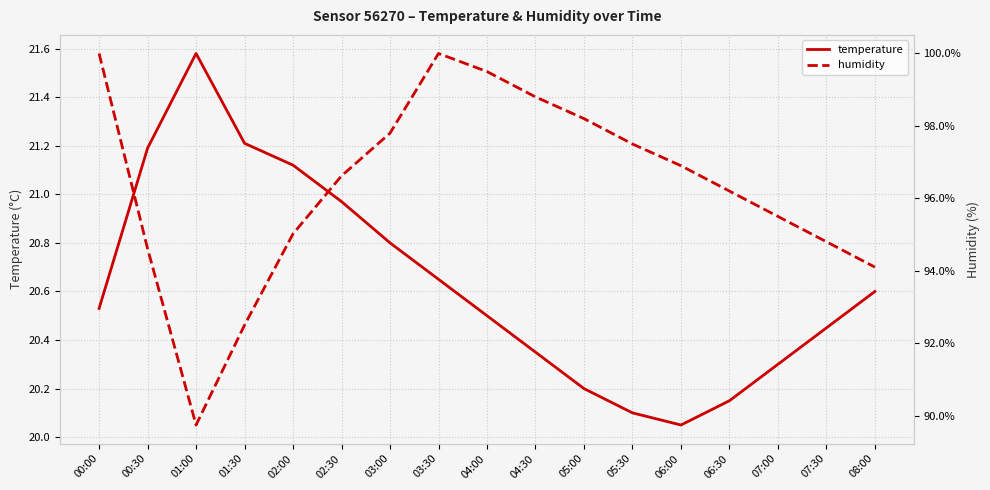

Which series has the largest total across all categories?

humidity